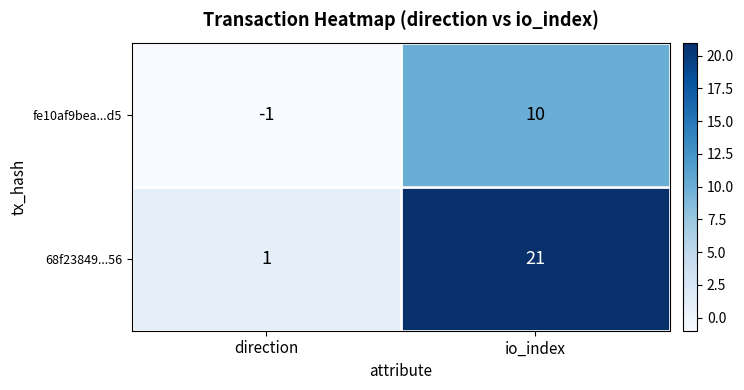

The fe10af9bea...d5 series shows -1 at direction. True or false?

True